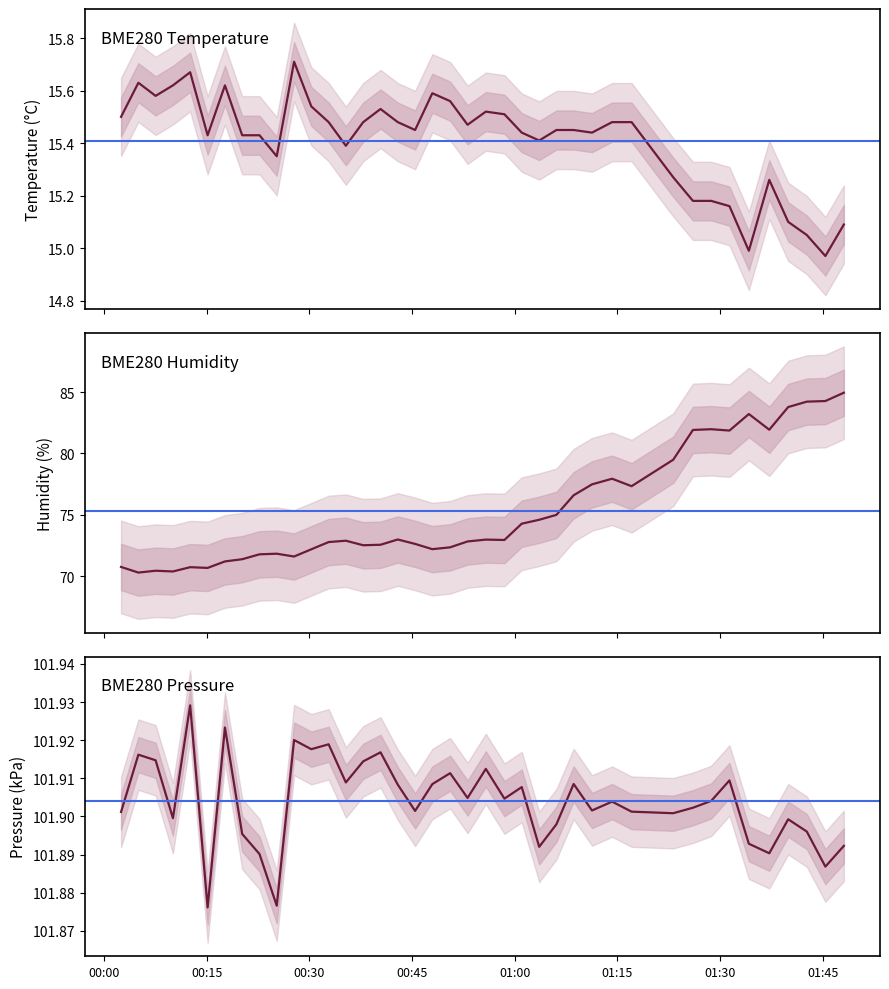

List the series in order of their peak value, highest first.

BME280_pressure, BME280_humidity, BME280_temperature